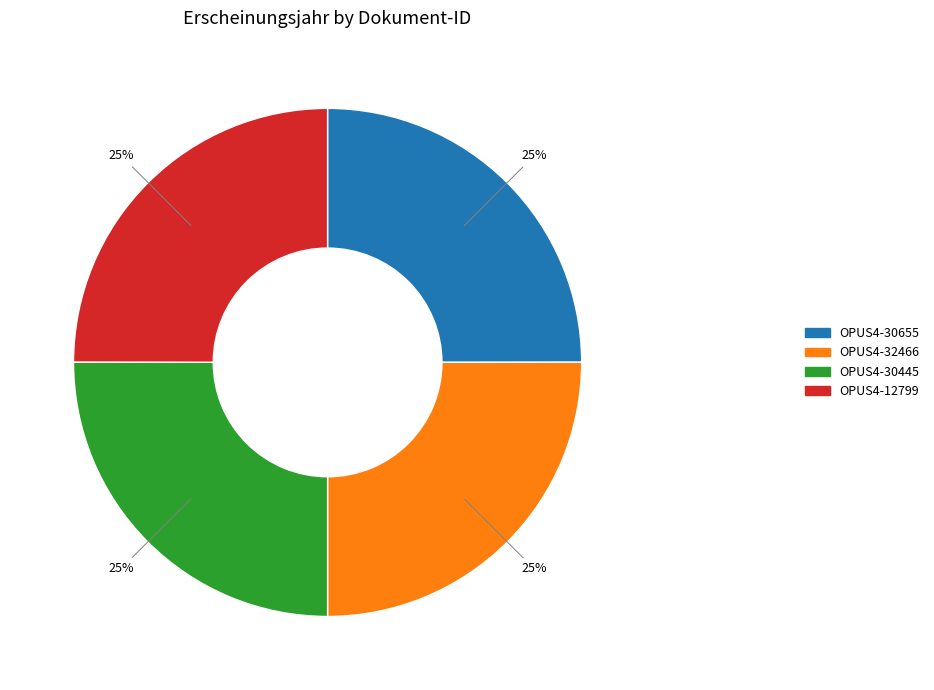

Is OPUS4-12799 the majority of the pie?

No